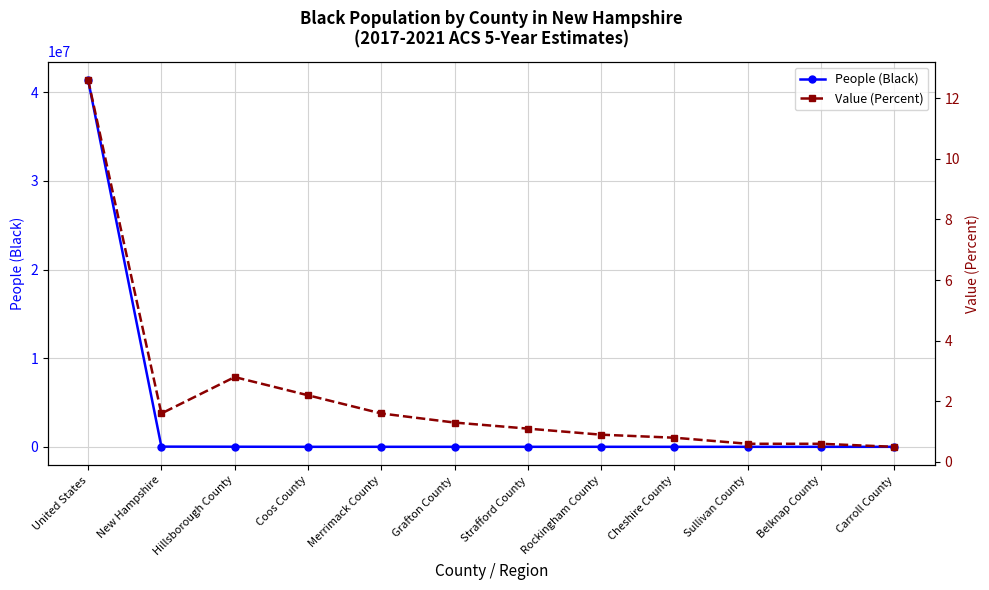

Where is the first local maximum for Value (Percent)?

Hillsborough County